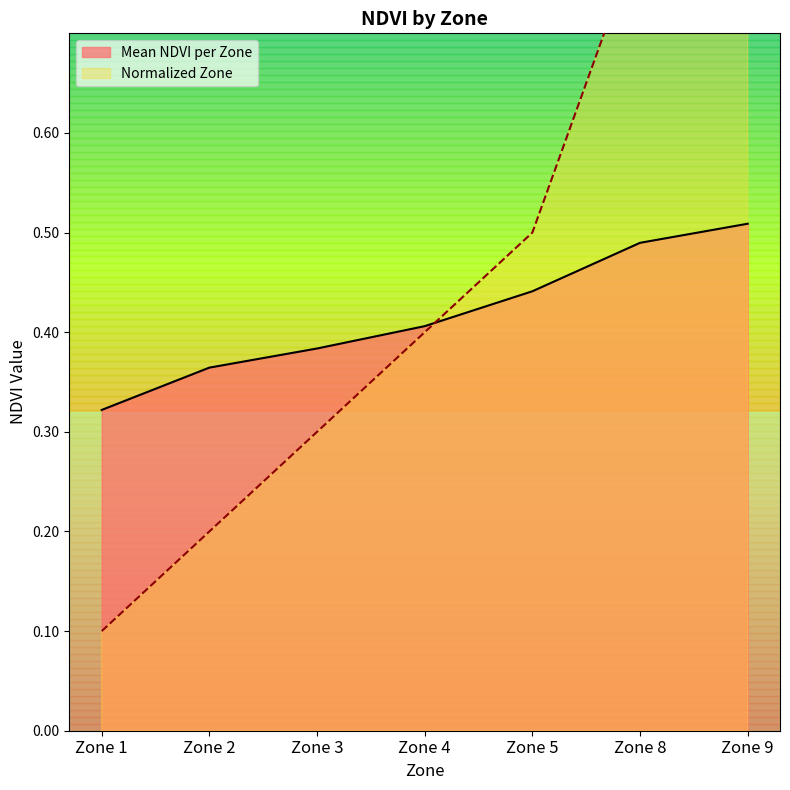

What is the sum of the Normalized Zone values at Zone 1 and Zone 5?

0.6